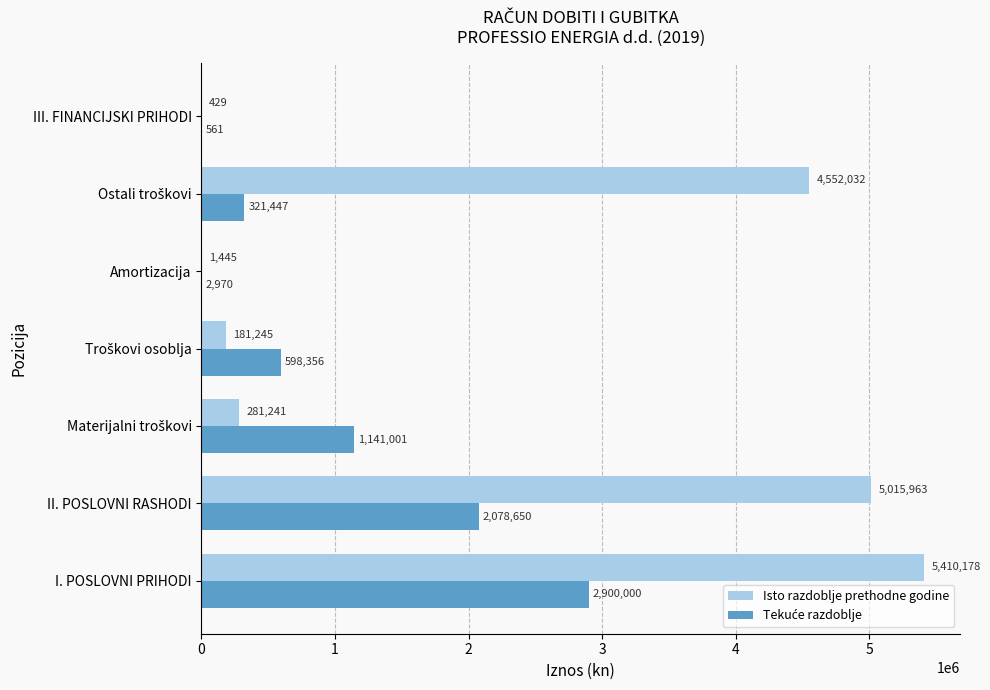

The Isto razdoblje prethodne godine series shows 5410178 at I. POSLOVNI PRIHODI. True or false?

True